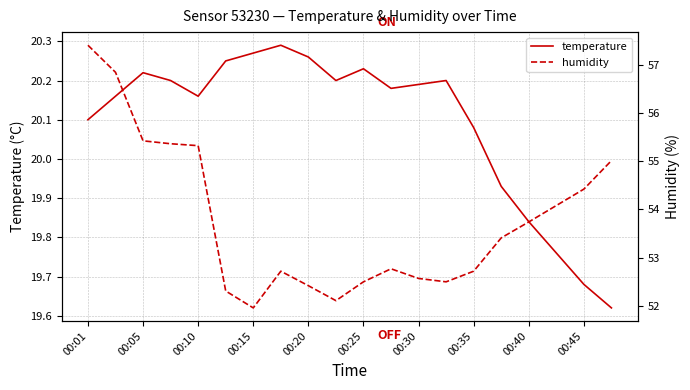

At which label does temperature first exceed 20?

00:01